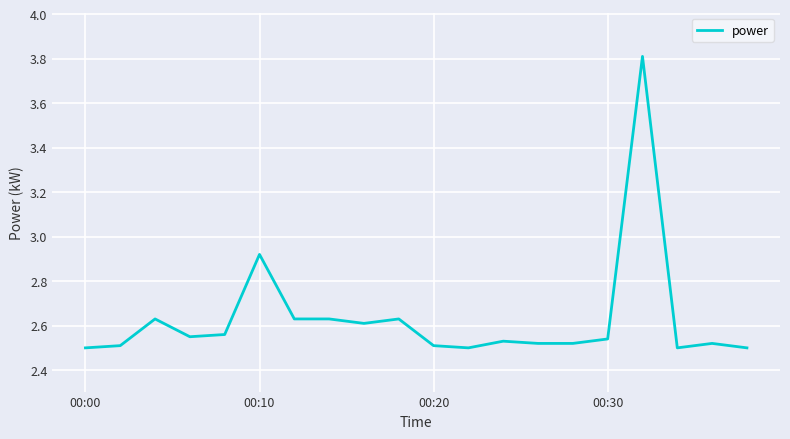

How many lines are shown in the chart?

1